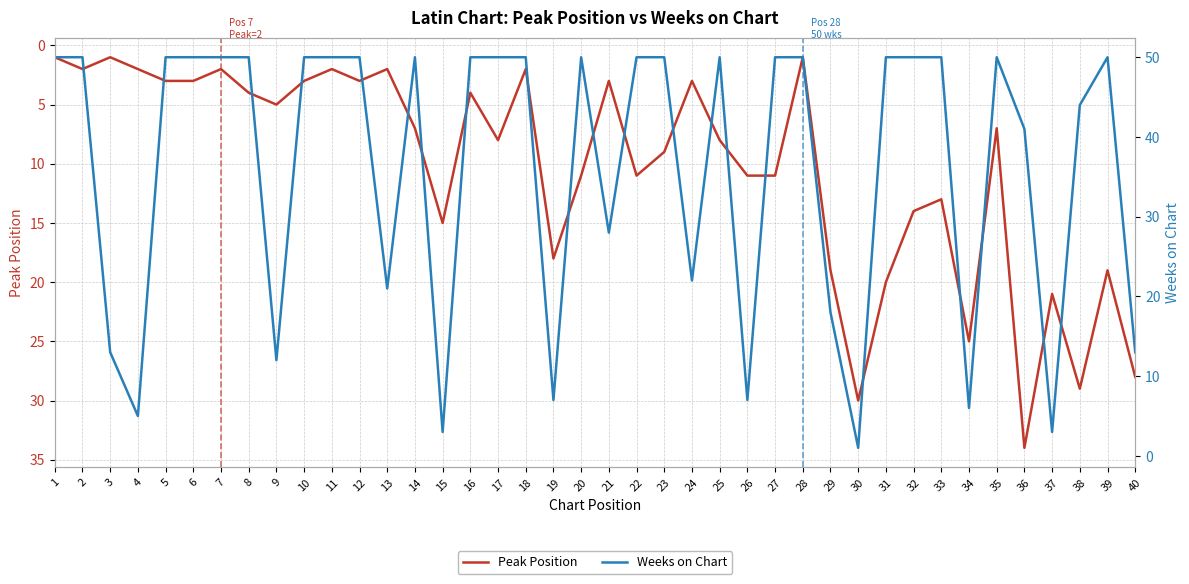

At 9, list the series in order from smallest to largest.

Peak Position, Weeks on Chart